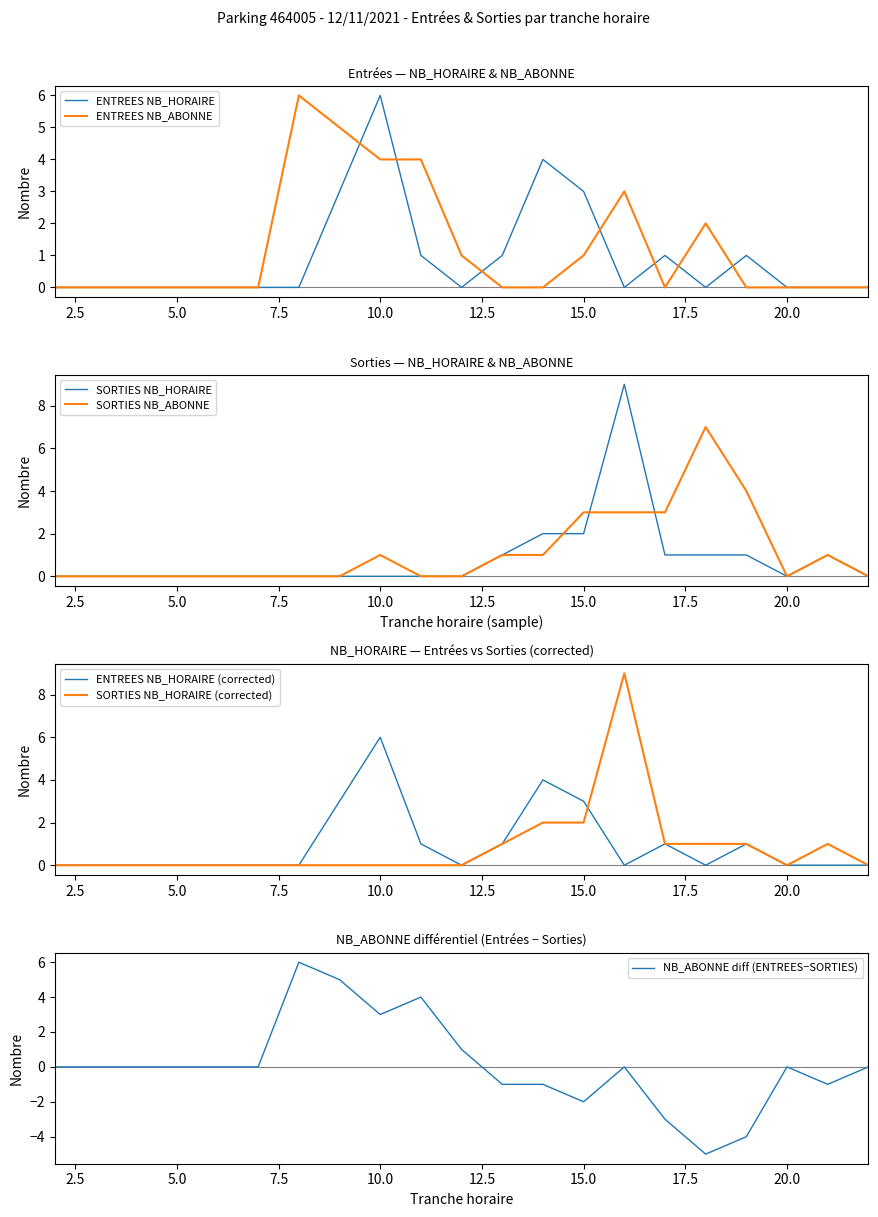

What is the sum of the SORTIES NB_ABONNE values at 20 and 13?

1